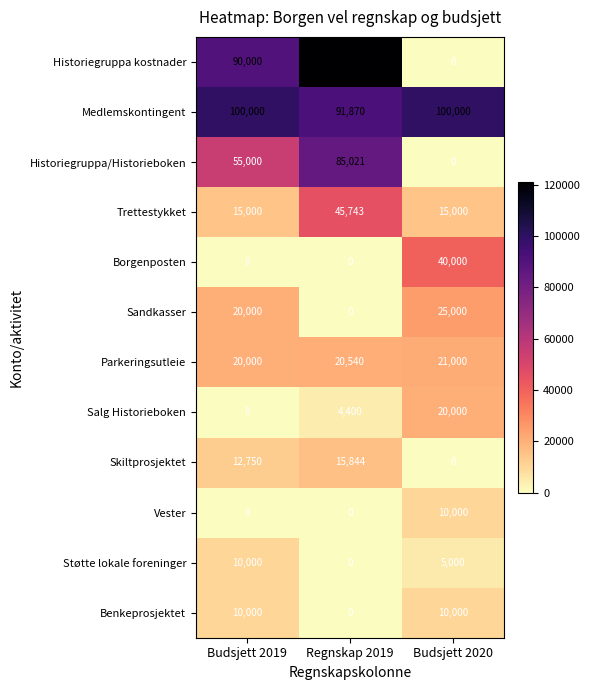

Is it true that Historiegruppa/Historieboken equals 55000 at Budsjett 2019?

True